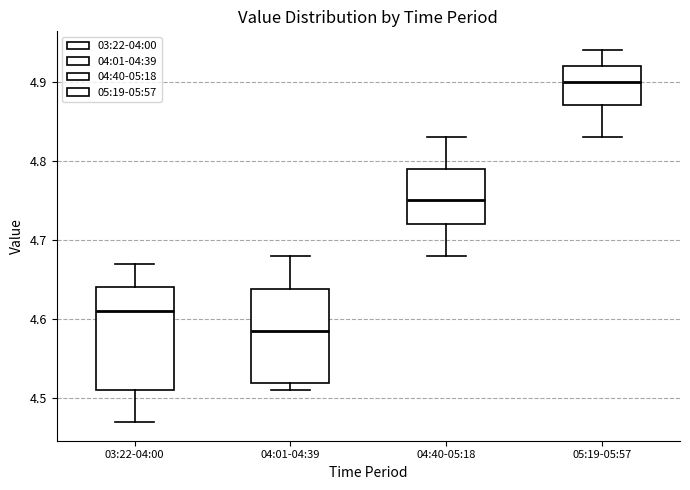

Reading left to right, read every box against the y-axis: the position of its median line, the range the box covers, and the ends of its whiskers. The values are not printed on the chart, so give them approximately, as read against the axis.

03:22-04:00: median 4.61, box 4.51 to 4.64, whiskers 4.47 to 4.67
04:01-04:39: median 4.59, box 4.52 to 4.64, whiskers 4.51 to 4.68
04:40-05:18: median 4.75, box 4.72 to 4.79, whiskers 4.68 to 4.83
05:19-05:57: median 4.90, box 4.87 to 4.92, whiskers 4.83 to 4.94